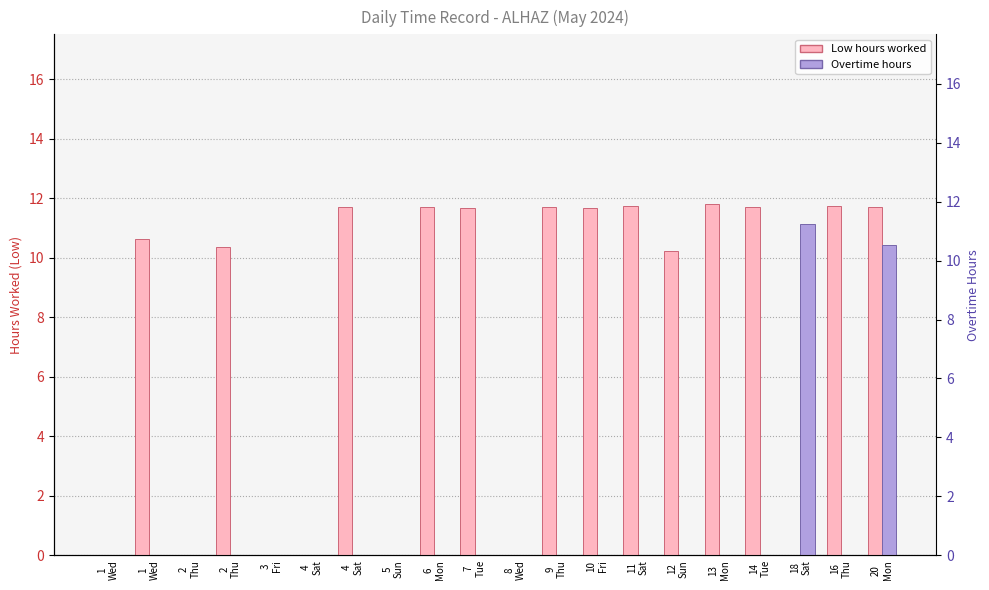

Reading left to right, transcribe all the data shown in this chart.

Low: 0.0	10.6	0.0	10.4	0.0	0.0	11.7	0.0	11.7	11.7	0.0	11.7	11.7	11.7	10.2	11.8	11.7	0.0	11.7	11.7
Overtime: 0.0	0.0	0.0	0.0	0.0	0.0	0.0	0.0	0.0	0.0	0.0	0.0	0.0	0.0	0.0	0.0	0.0	11.1	0.0	10.4